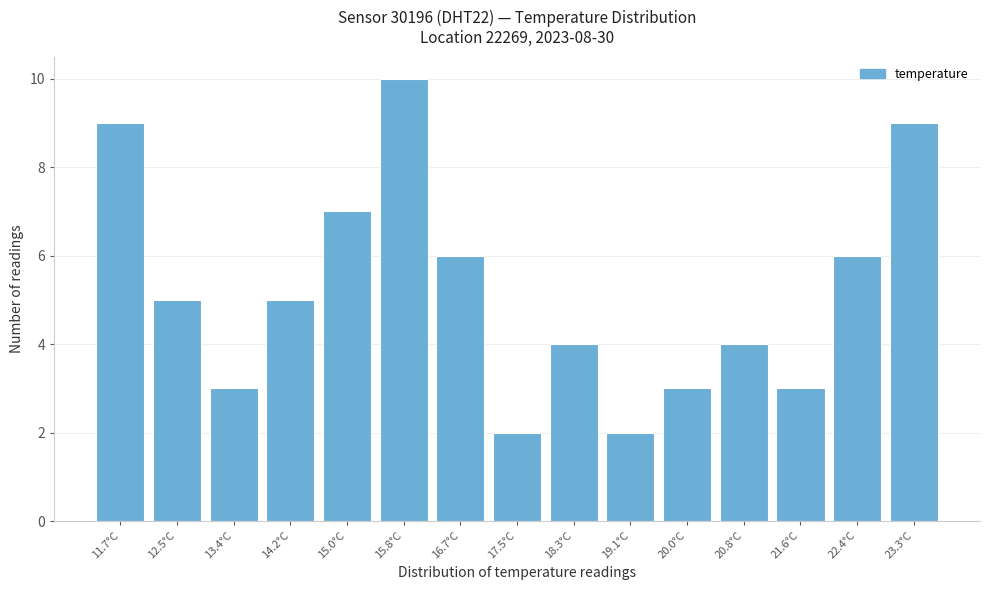

Reading left to right, what are all the values shown in this chart?

11.7°C=9	12.5°C=5	13.4°C=3	14.2°C=5	15.0°C=7	15.8°C=10	16.7°C=6	17.5°C=2	18.3°C=4	19.1°C=2	20.0°C=3	20.8°C=4	21.6°C=3	22.4°C=6	23.3°C=9